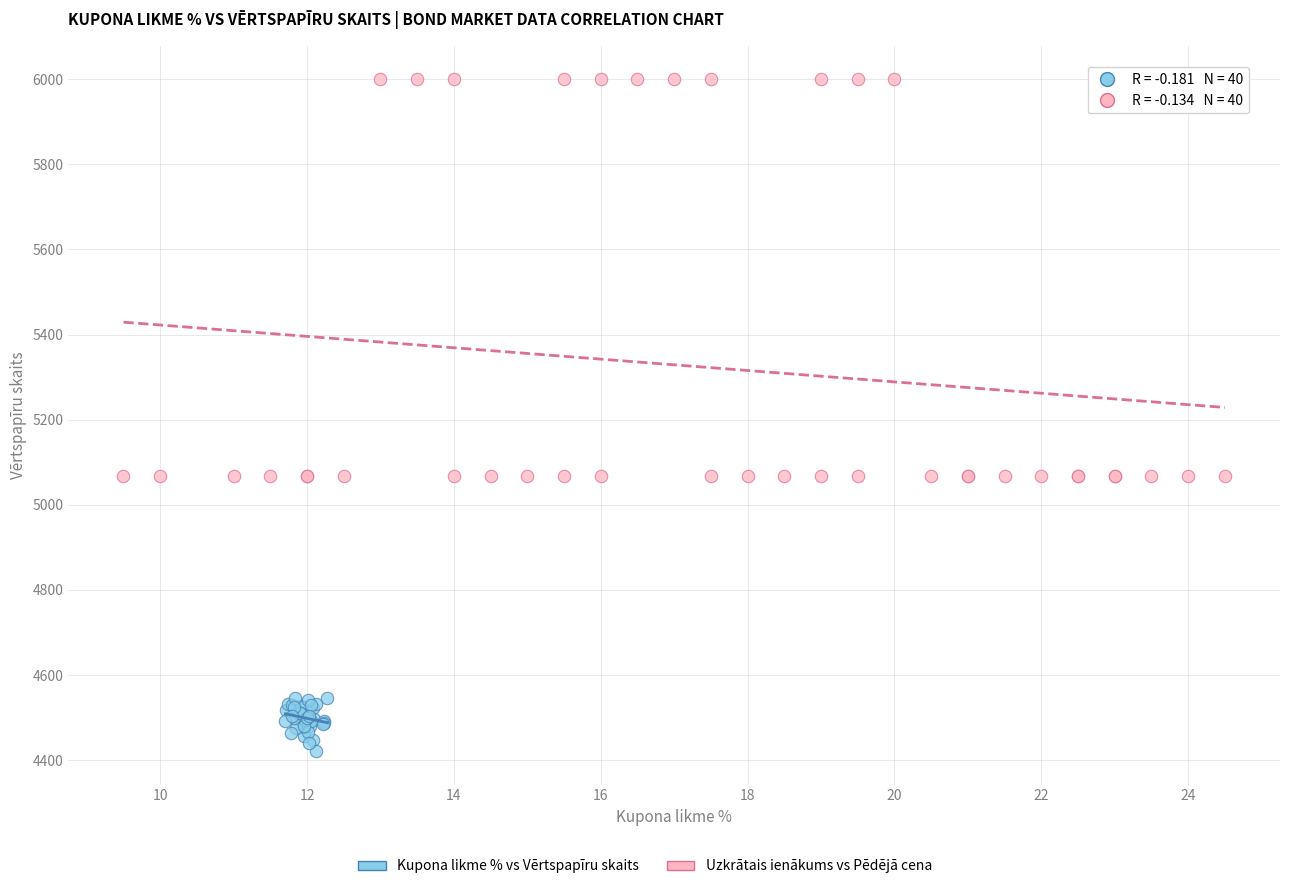

Which series reaches the minimum Y coordinate?

Kupona likme % vs Vērtspapīru skaits